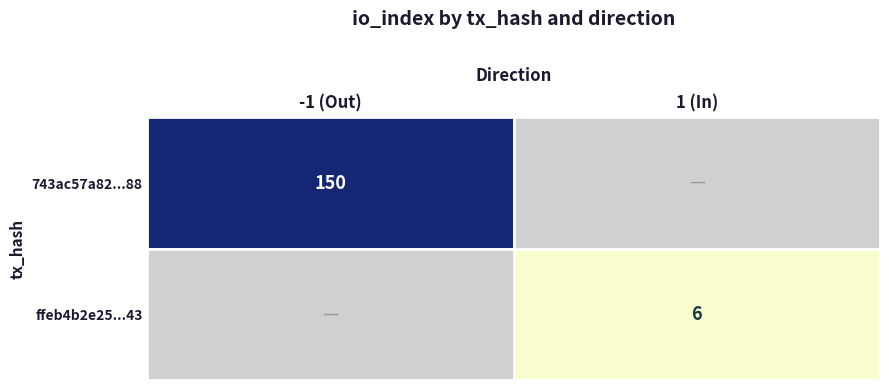

The ffeb4b2e25...43 series shows 8 at 1 (In). True or false?

False